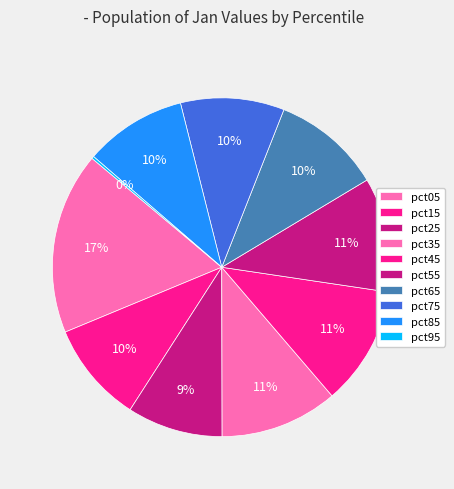

How many slices are in this pie chart?

10